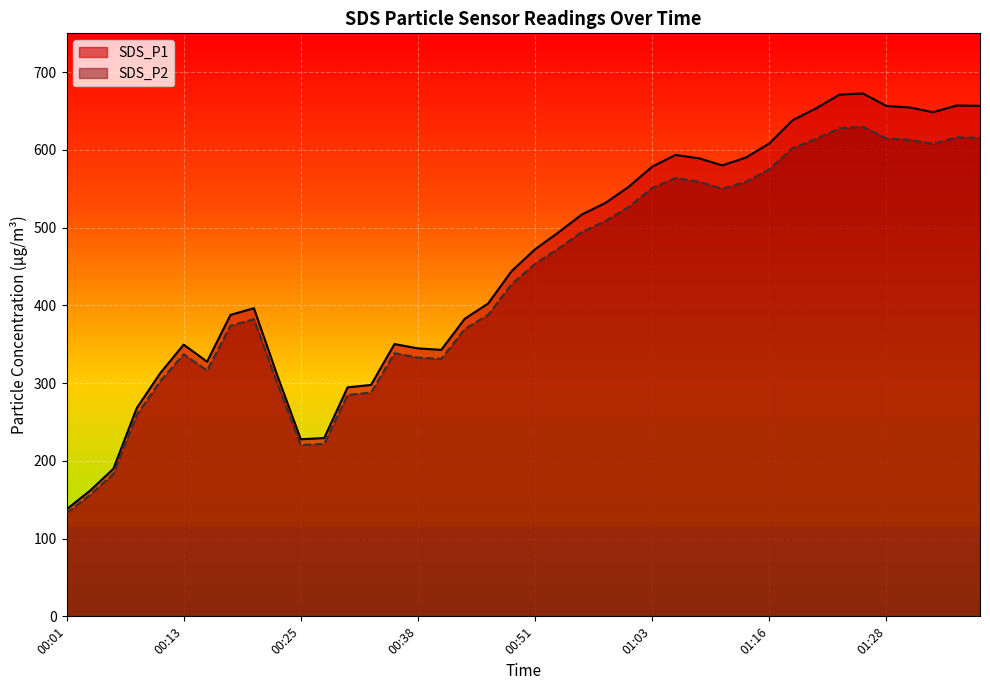

The SDS_P1 series shows 366.0 at 01:16. True or false?

False